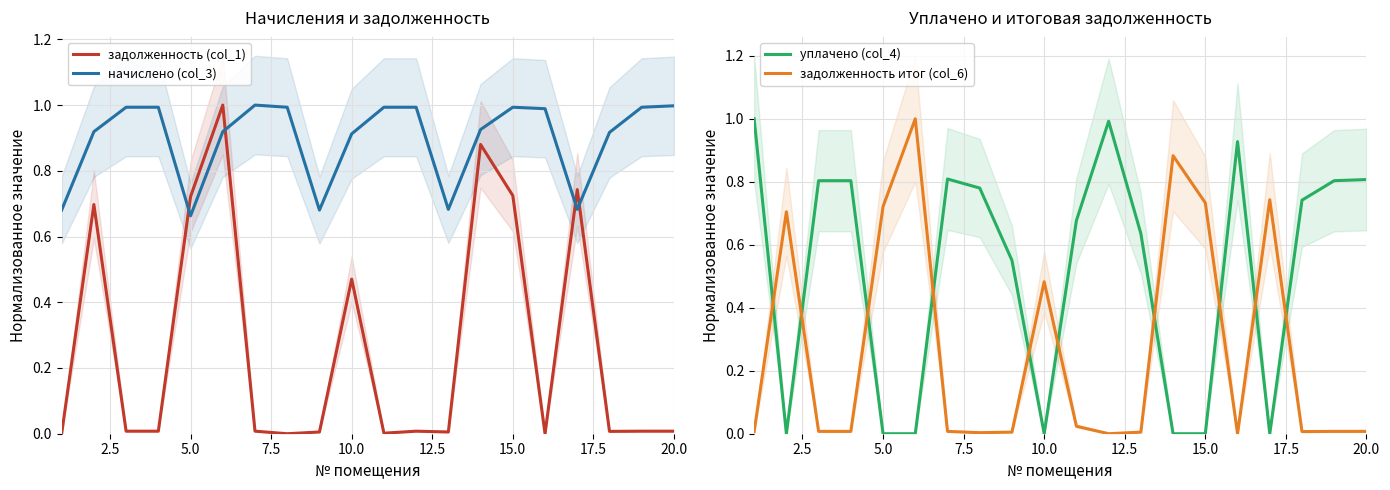

What is the difference between the second highest and minimum values in the начислено (col_3) series?

0.3